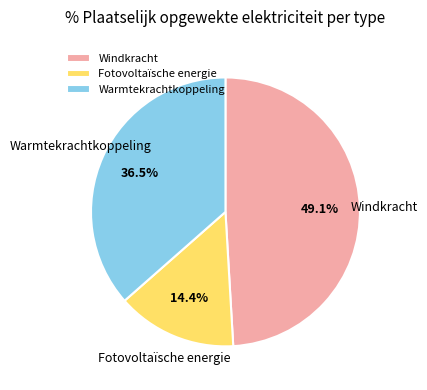

True or false: Fotovoltaïsche energie accounts for 29% of the total.

False